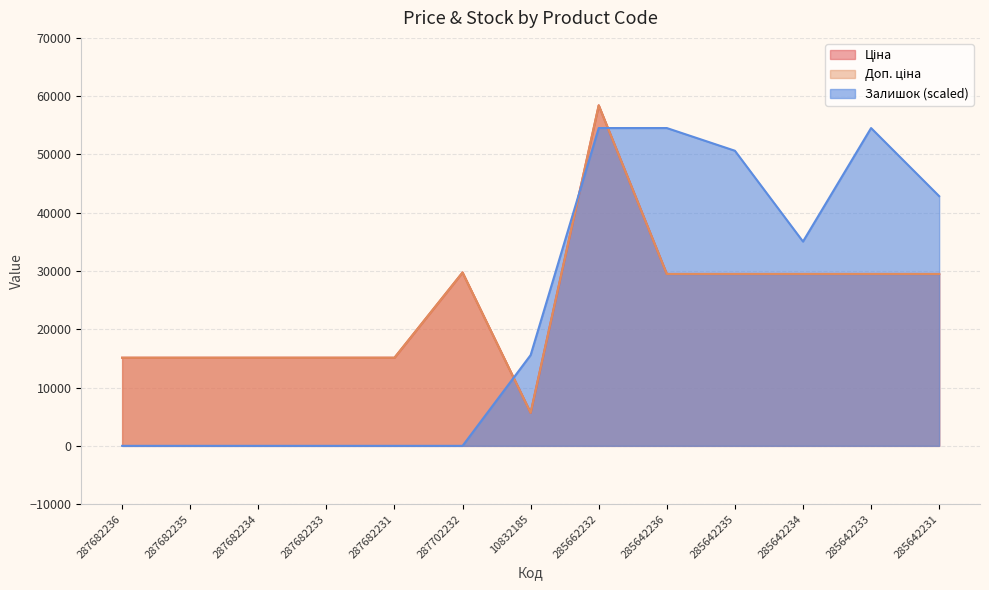

At which category is the sum across all series the highest?

285662232